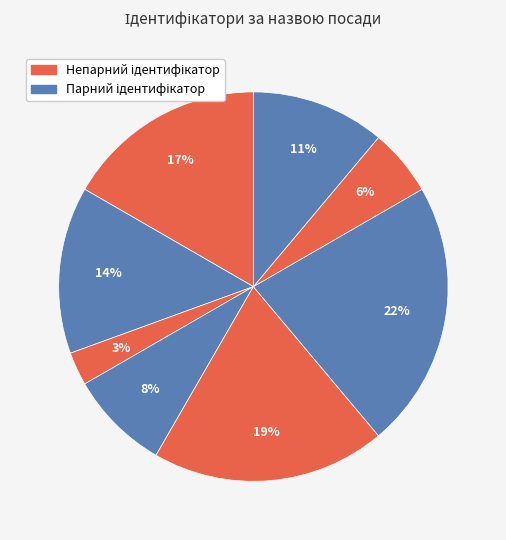

How many slices are in this pie chart?

8